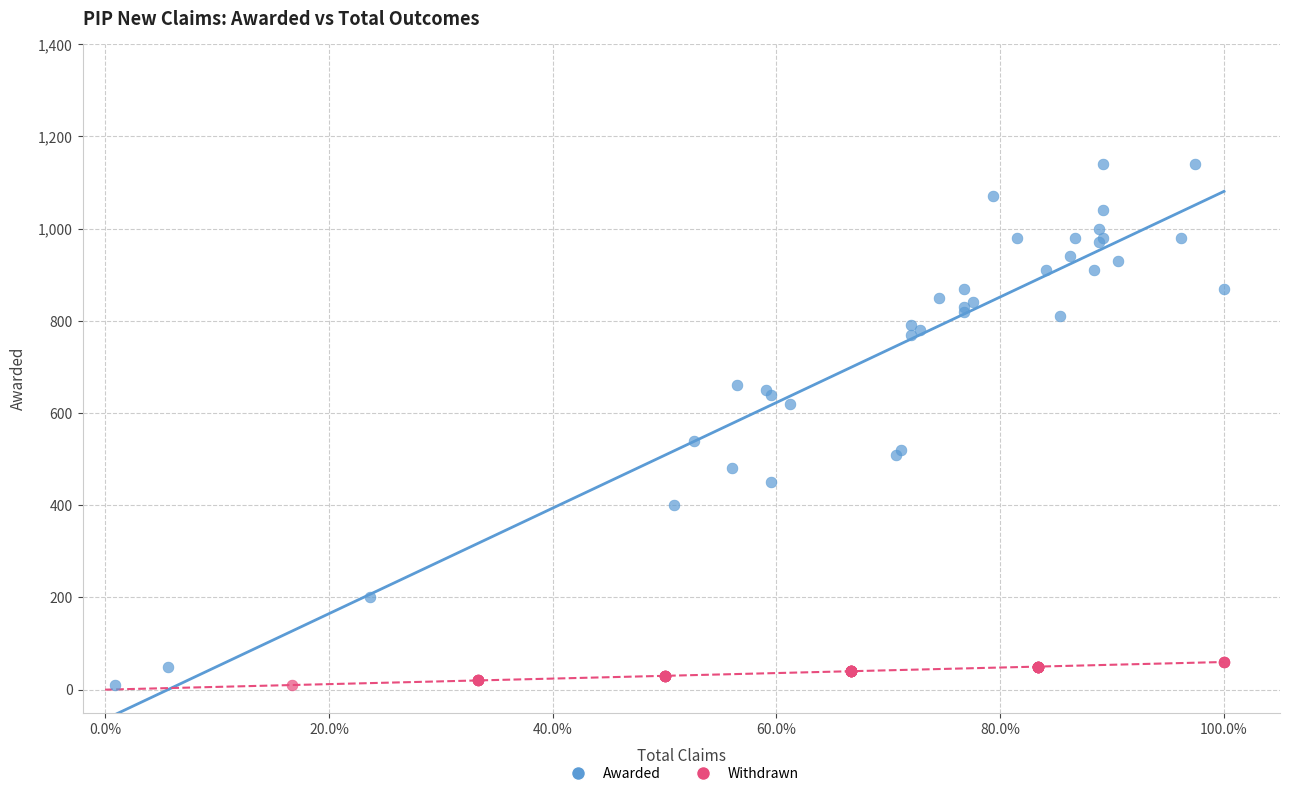

Which series has the largest Y range (max minus min)?

Awarded